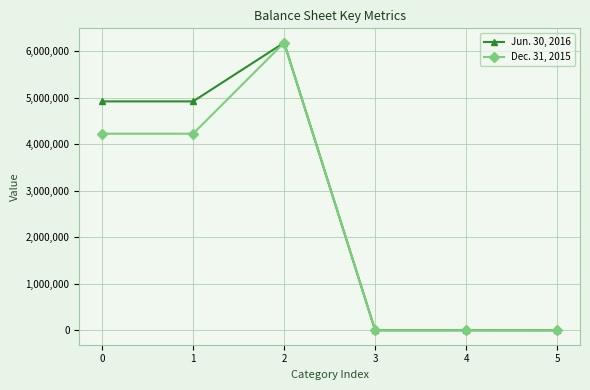

At how many categories does at least one series exceed 6114786?

1